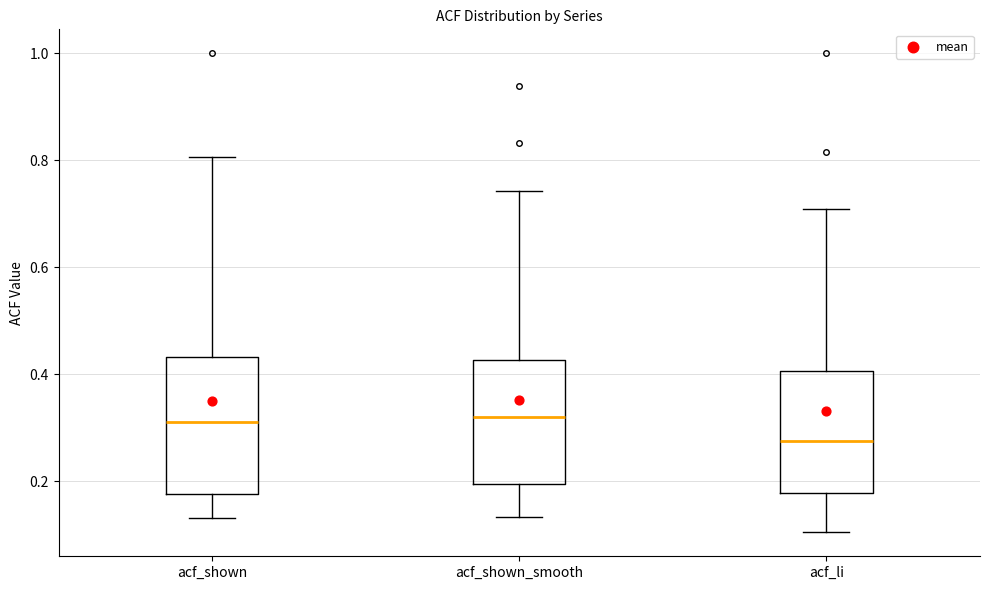

Which box's median line is the lowest?

acf_li